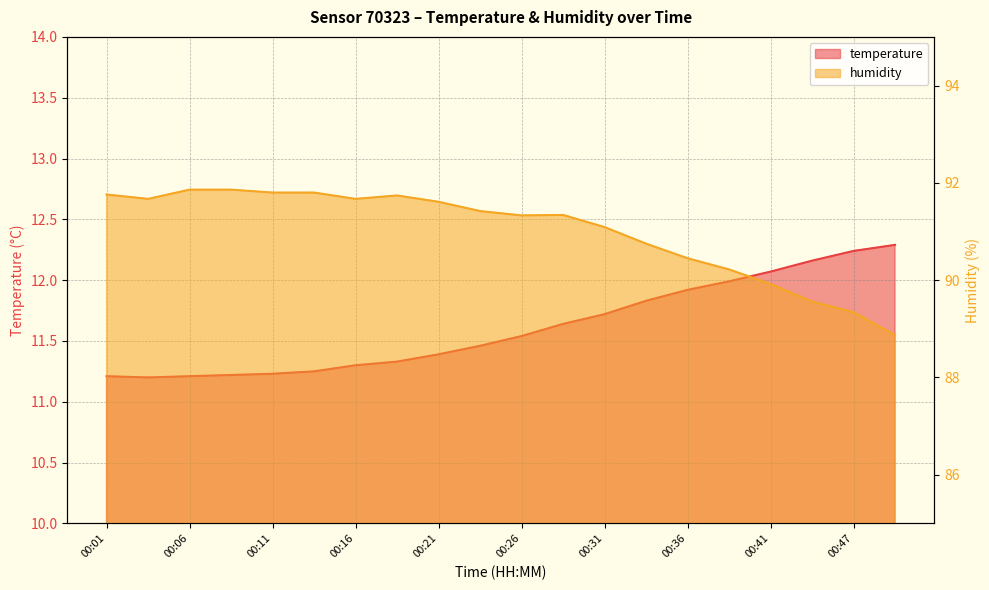

What is the smallest value displayed?

11.2